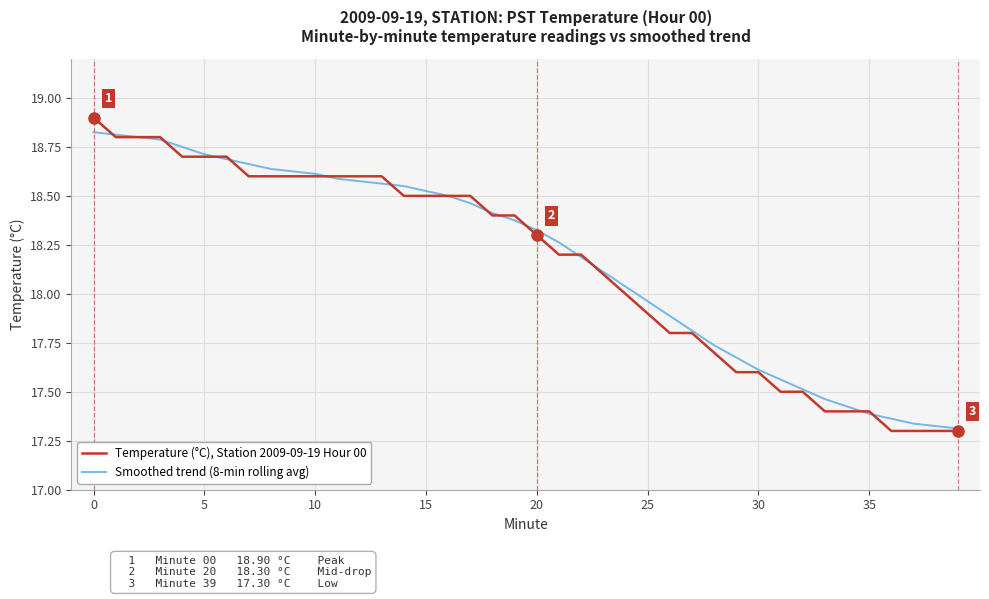

What is the highest value of the Temperature (°C), Station 2009-09-19 Hour 00 series?

18.9